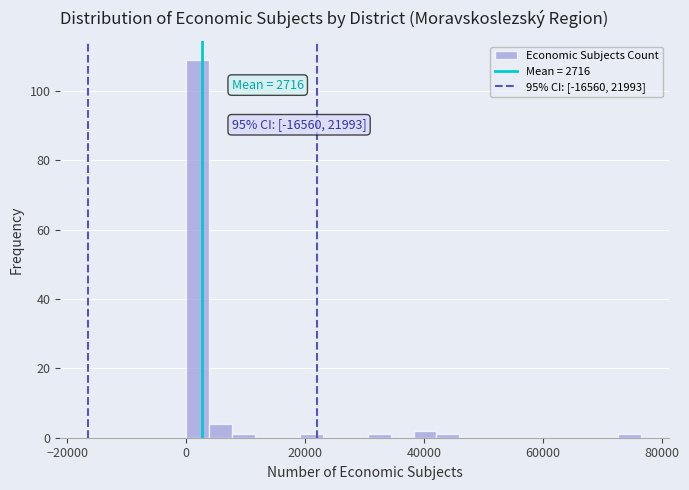

Around what value on the x-axis is the tallest bar? Give the approximate position of its centre, as read against the axis.

2000